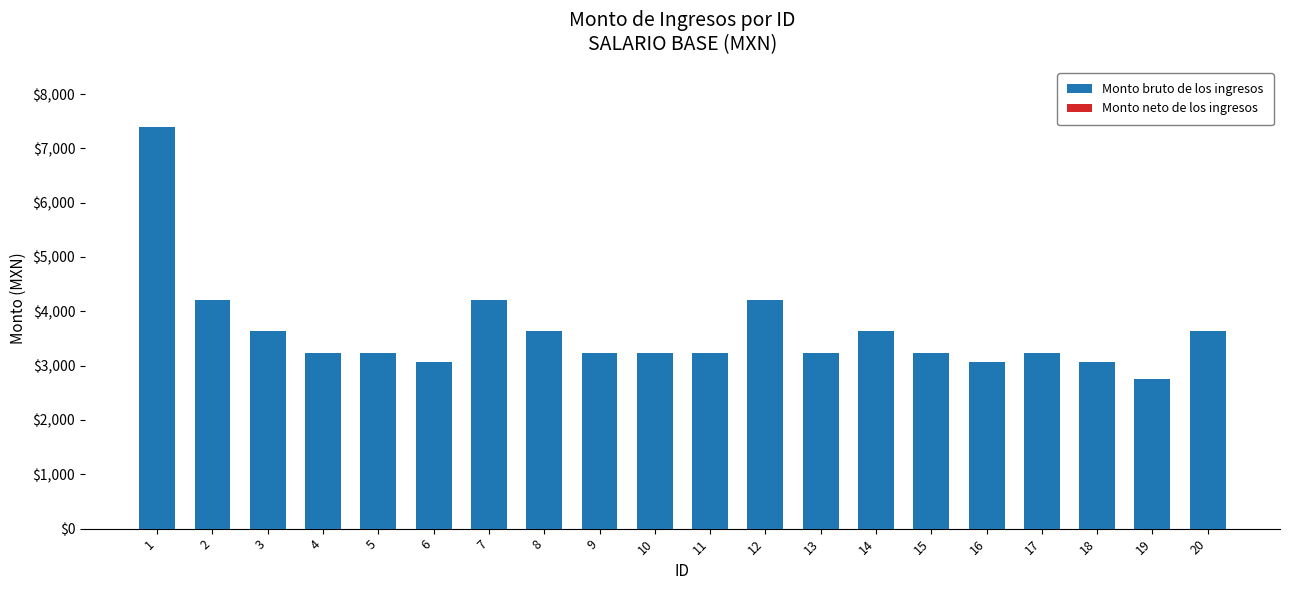

What is the minimum value shown in the chart?

2761.0